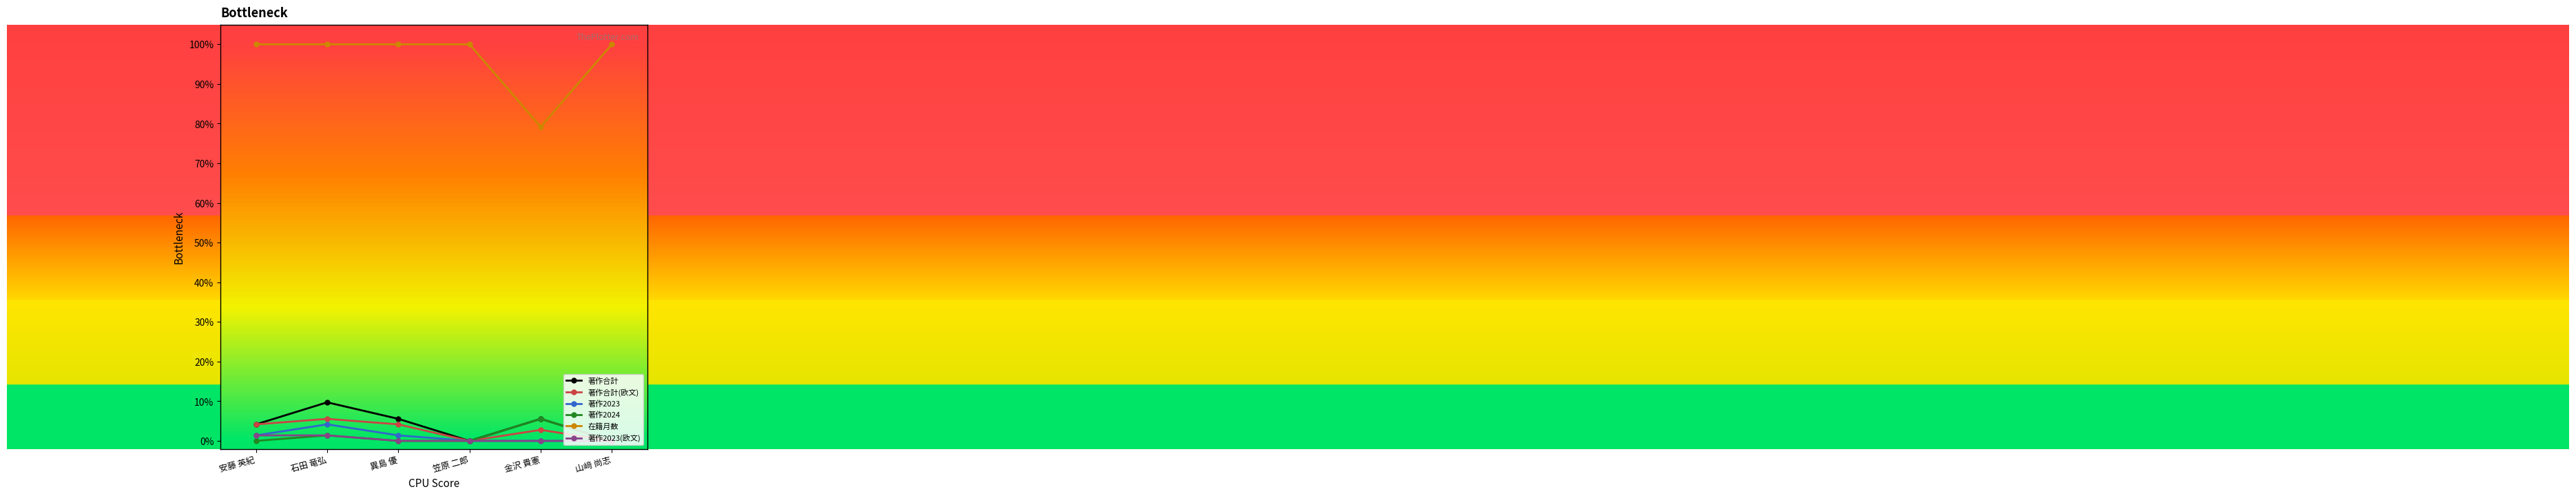

True or false: 在籍月数 and 著作2023 cross at least once.

False